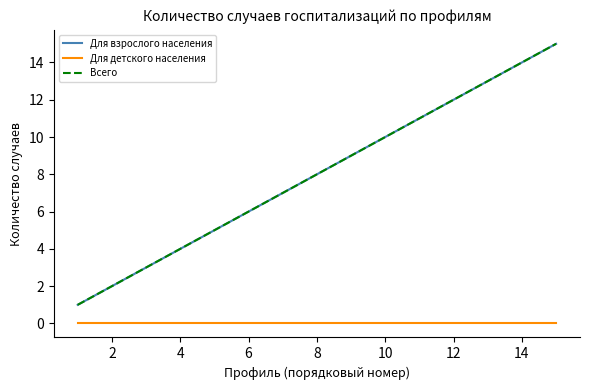

Is this an area chart (filled region under the line)?

No